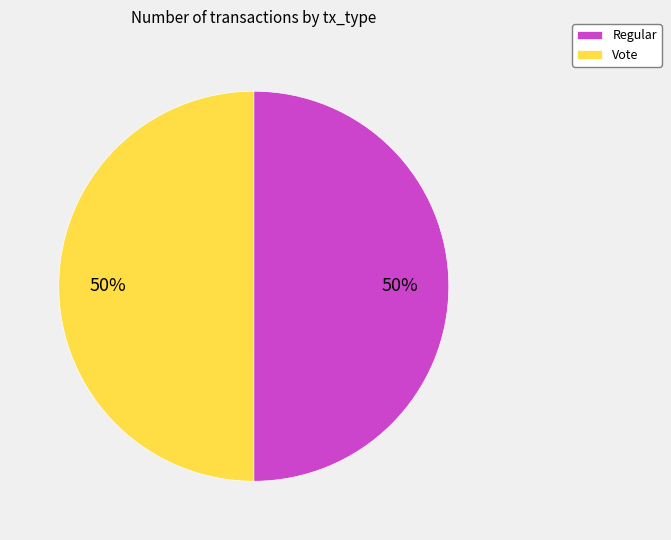

What percentage is the Vote slice, to the nearest percent?

50%